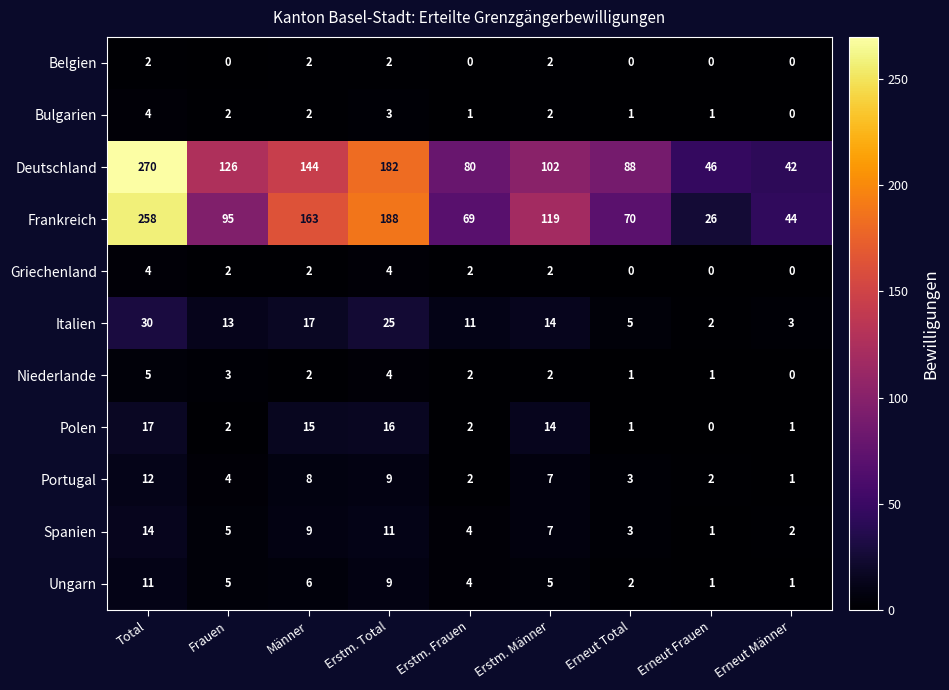

What is the average value of the Italien series?

13